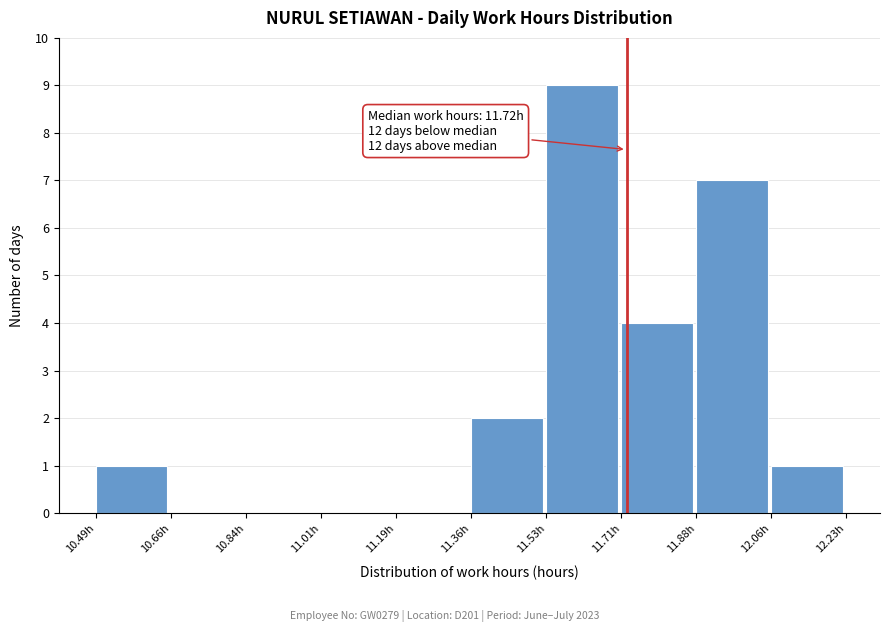

Which range on the x-axis has the tallest bar?

11.534 to 11.708